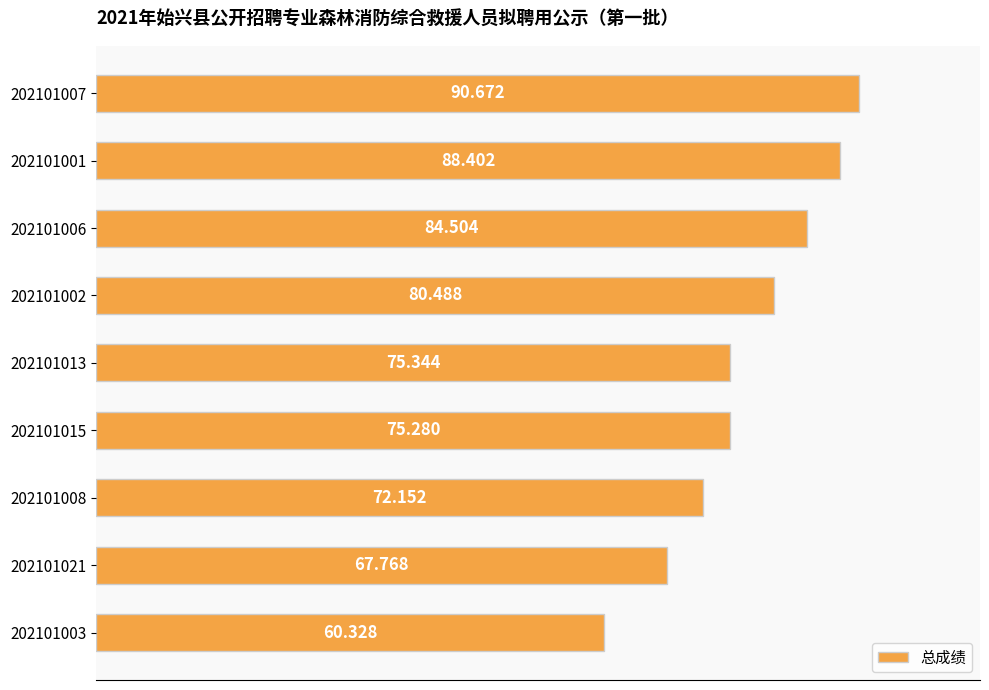

What is the smallest value displayed?

60.3